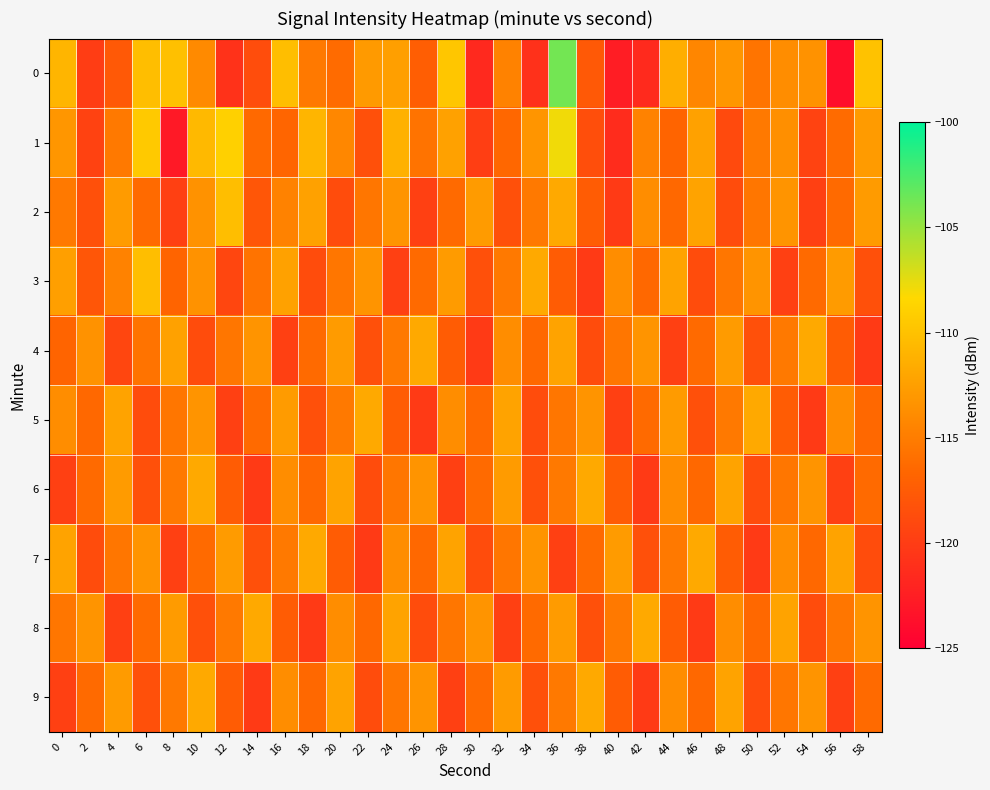

What is the total value across all series at 52?

-1150.0